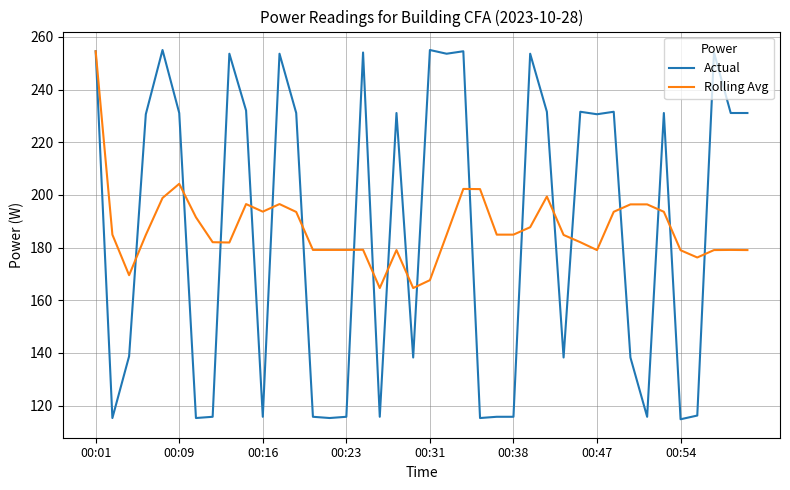

What is the maximum value shown in the chart?

255.0